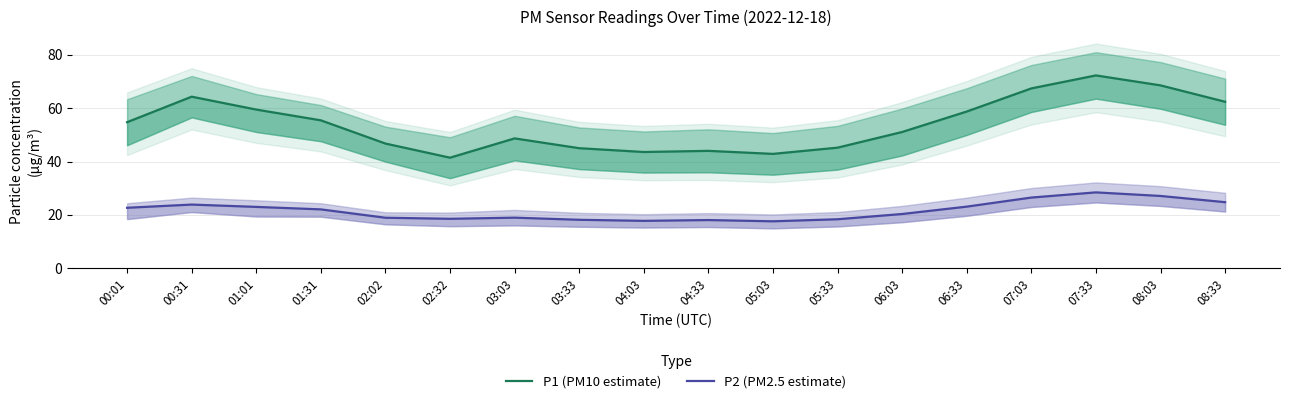

How many lines are shown in the chart?

2